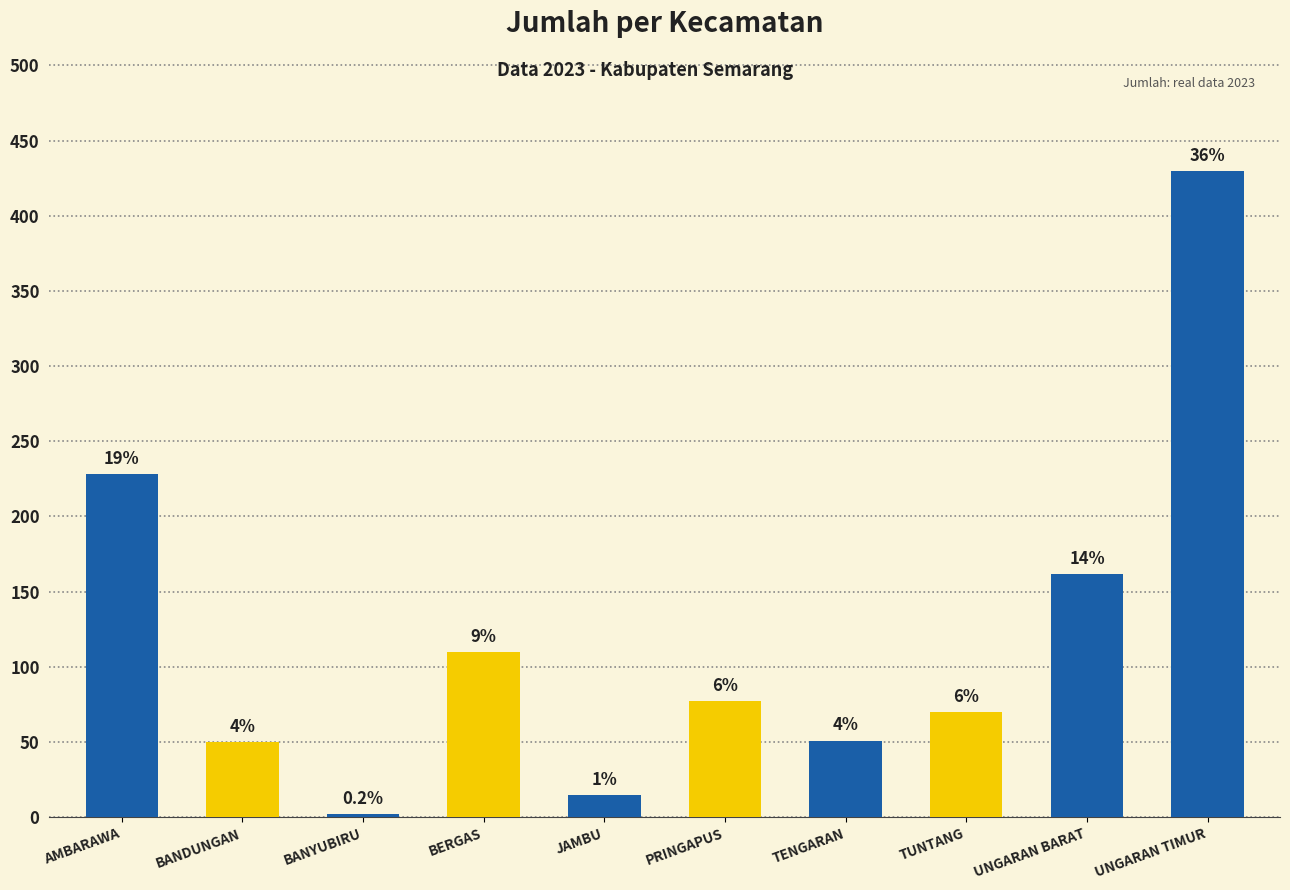

Which category has the highest value across all series?

UNGARAN TIMUR